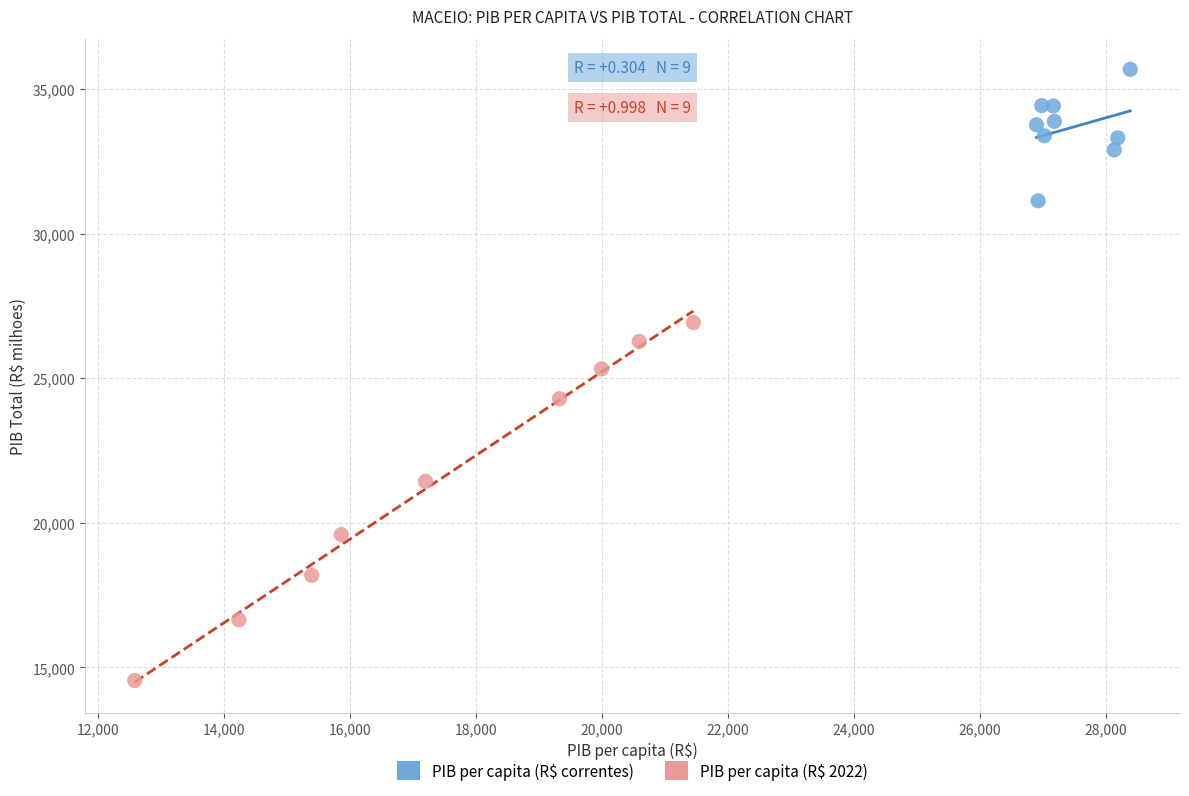

Which series contains the highest Y value?

PIB per capita (R$ correntes)